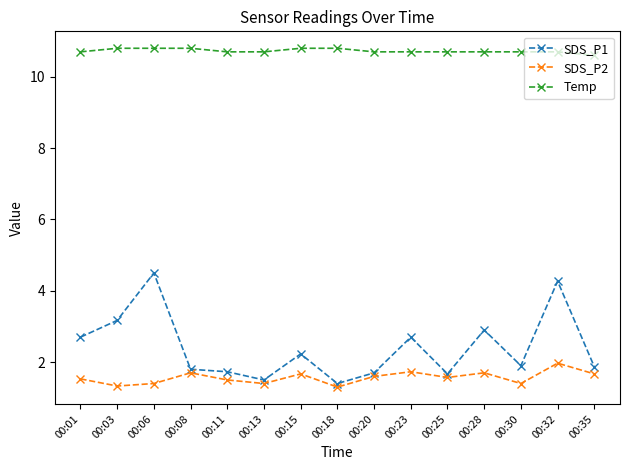

True or false: SDS_P1 and SDS_P2 cross at least once.

False